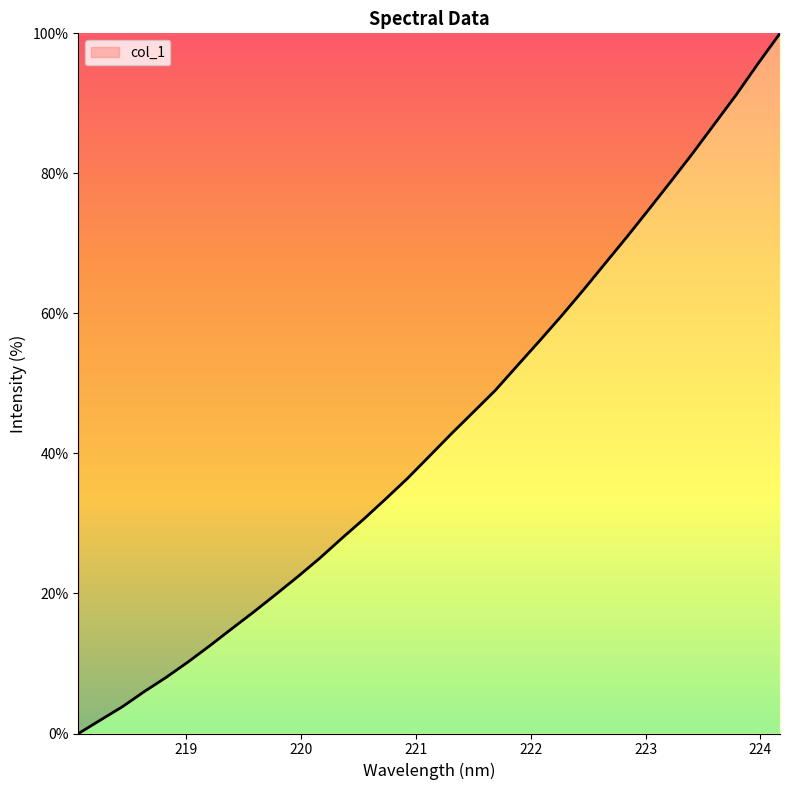

Reading left to right, transcribe all the data shown in this chart.

0.0	1.9	3.8	6.0	8.0	10.2	12.6	15.0	17.4	19.9	22.4	25.1	27.9	30.6	33.5	36.5	39.6	42.8	45.9	49.0	52.5	56.0	59.6	63.3	67.1	70.9	74.8	78.8	82.8	87.0	91.2	95.7	100.0